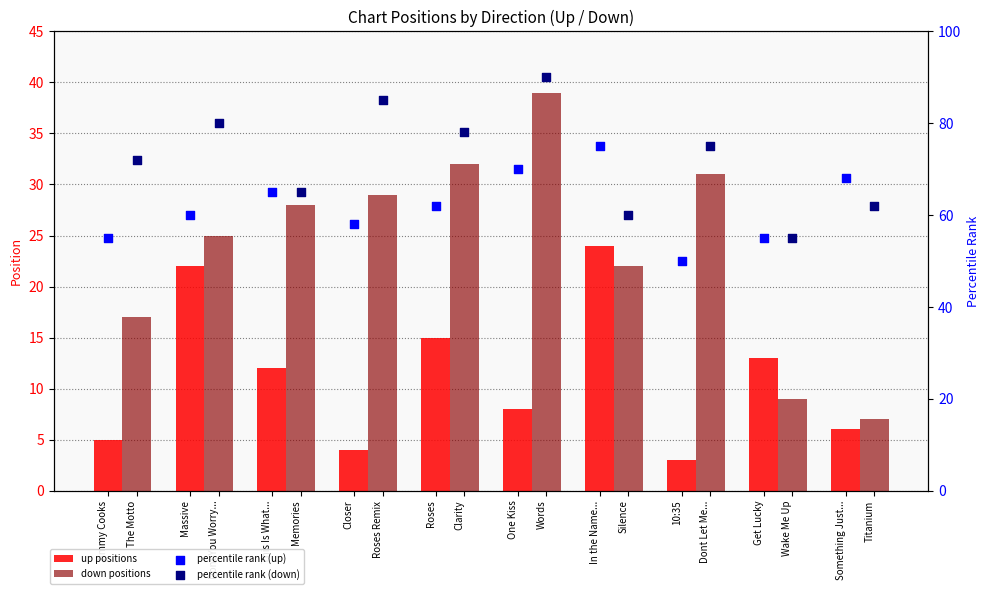

Which series contains the lowest Y value?

up positions